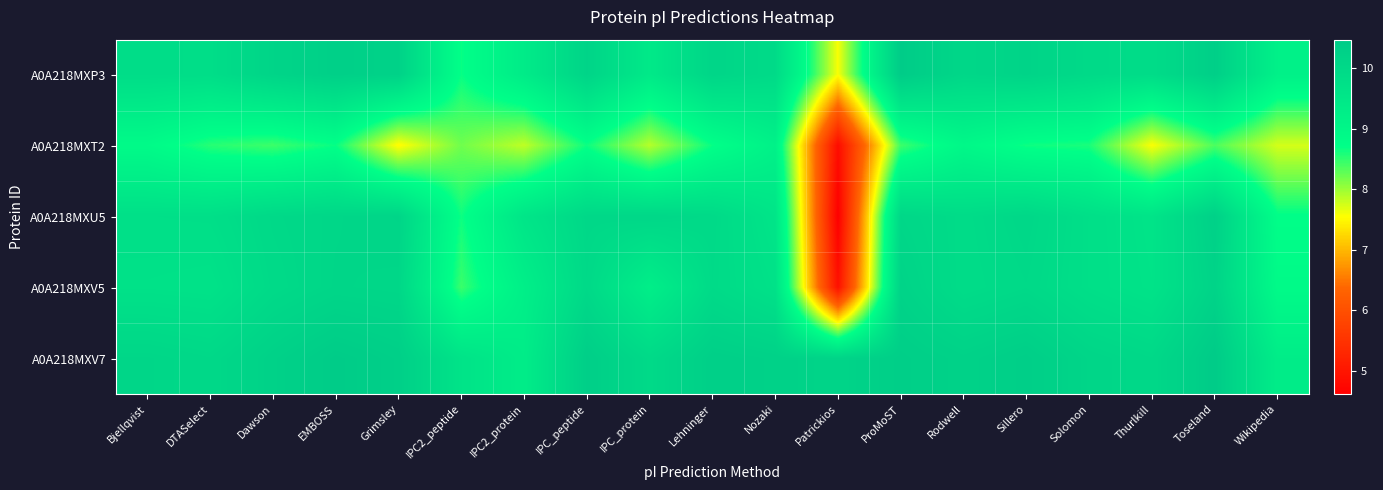

What is the total value across all series at Sillero?

49.2